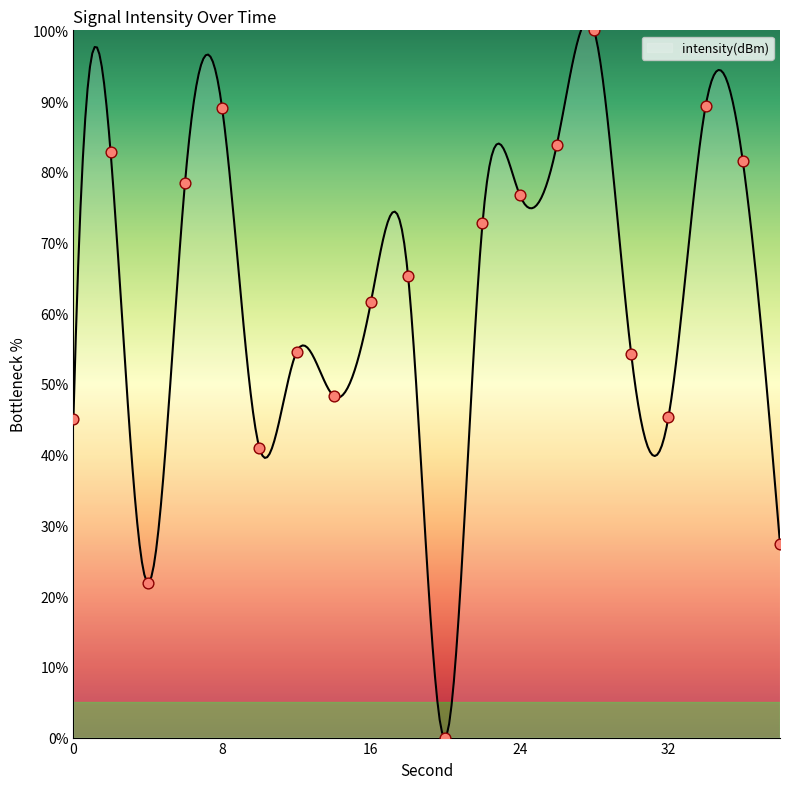

What is the change in value from 22 to 38?

-45.3